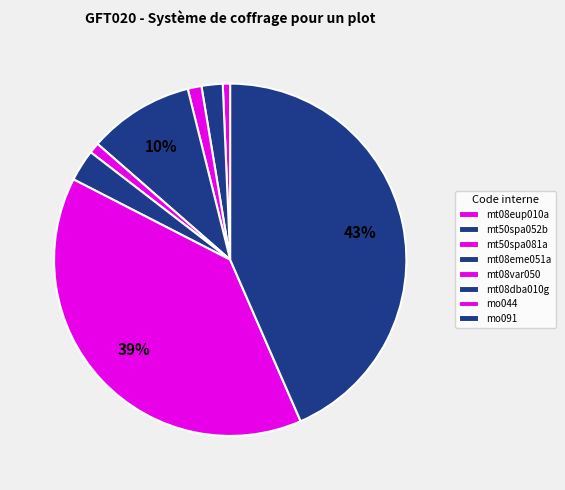

To the nearest percent, what portion does mt50spa052b represent?

2%